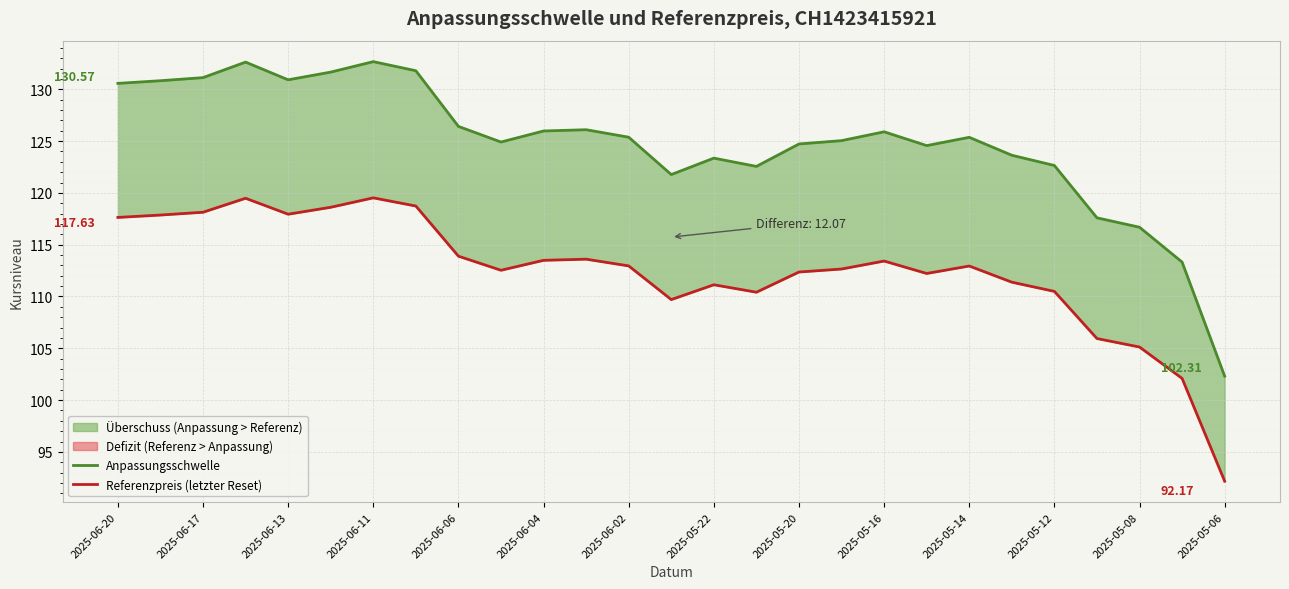

What is the sum of the Anpassungsschwelle values at 14 and 23?

240.9